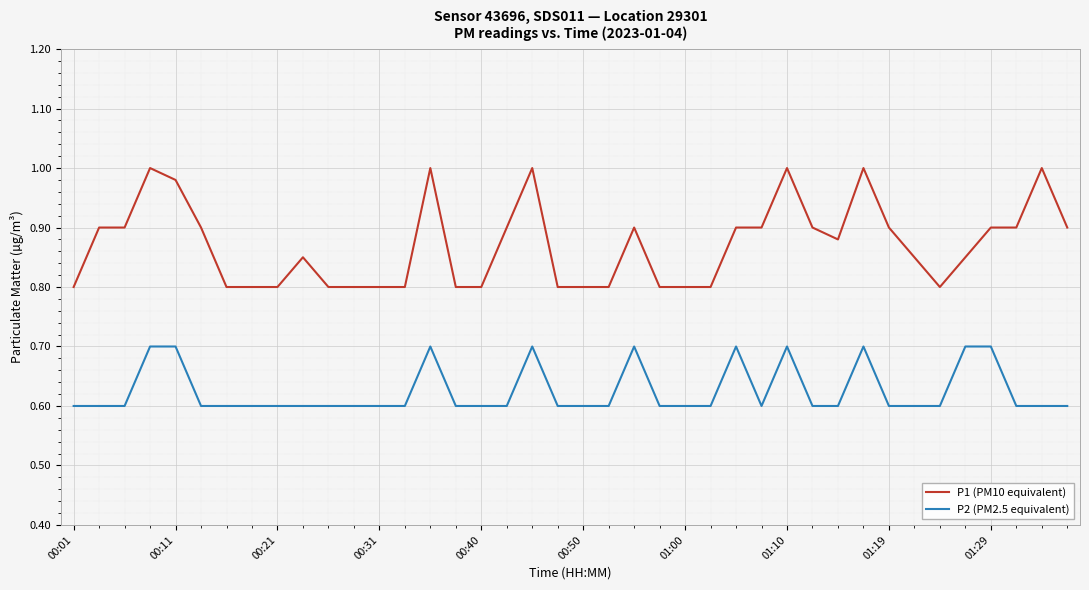

Which series has the largest total across all categories?

P1 (PM10 equivalent)